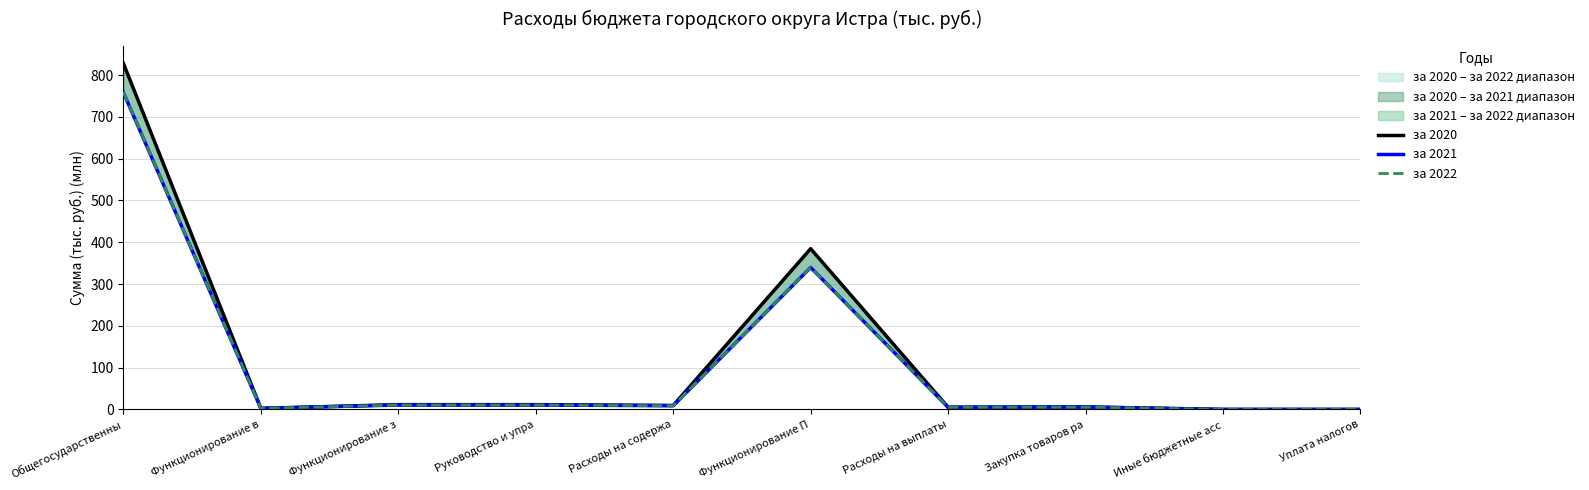

True or false: за 2022 has a value of 3.2 at Функционирование з.

False